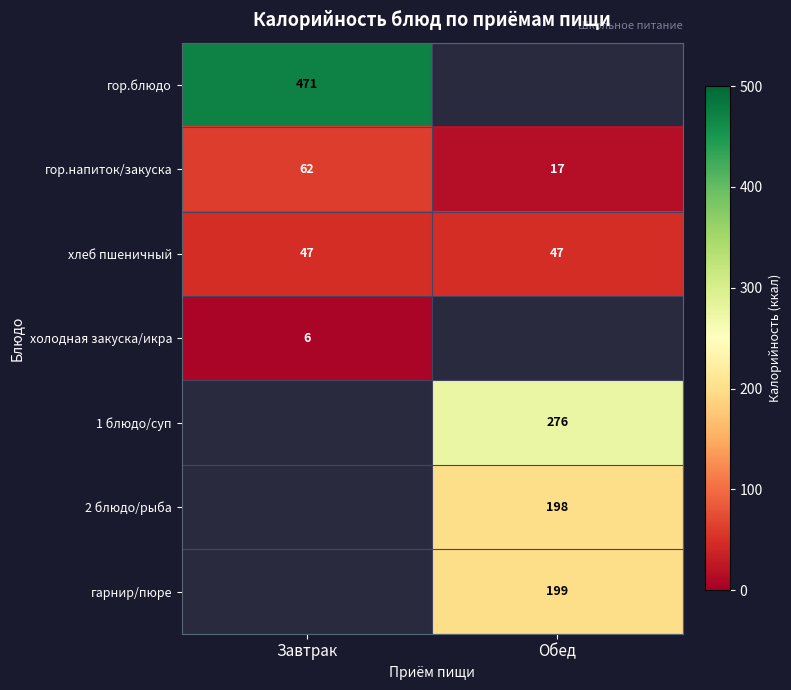

How many values in the гор.напиток/закуска series are below 62?

1